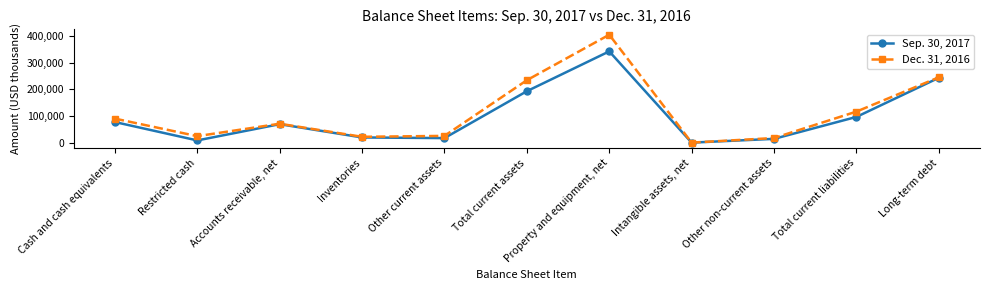

Which series changed the most between Other current assets and Property and equipment, net?

Dec. 31, 2016